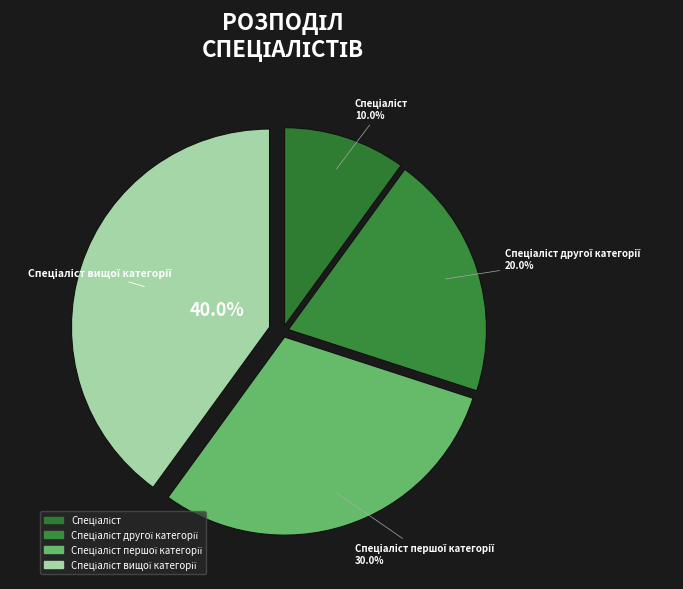

Is there a majority slice in this chart?

No